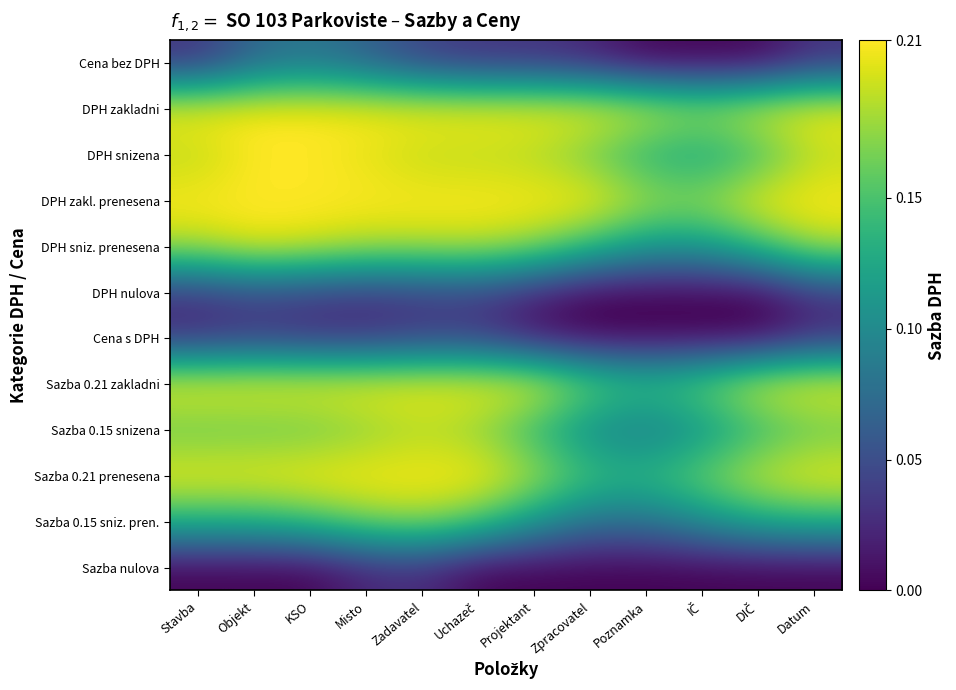

How many categories are shown in the chart?

12